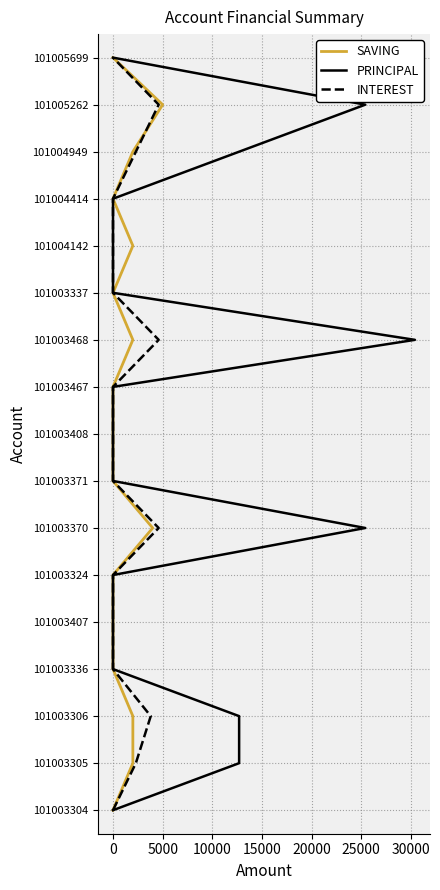

How many lines are shown in the chart?

3